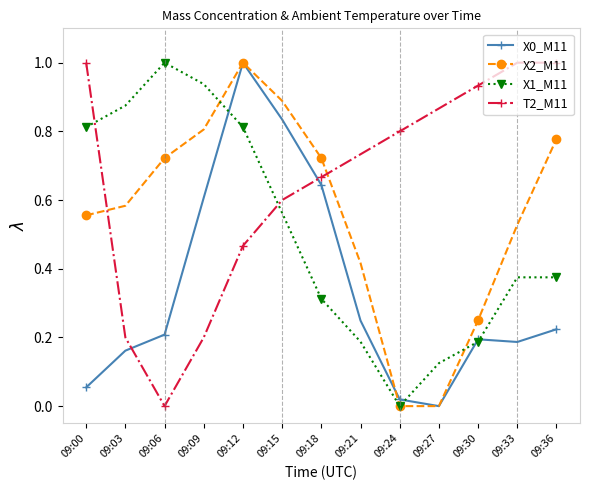

How many lines are shown in the chart?

4